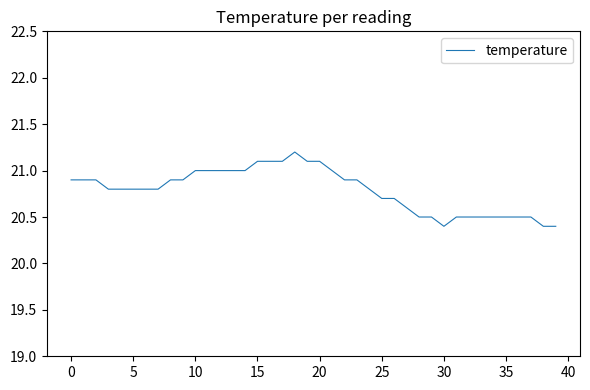

What is the maximum value shown in the chart?

21.2